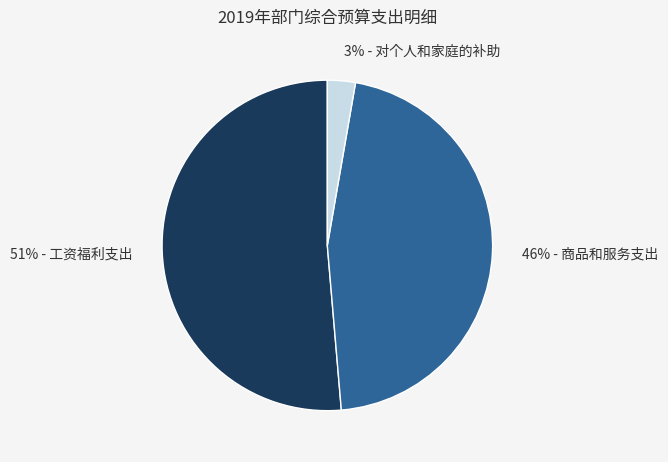

To the nearest percent, what is the average slice percentage?

33%